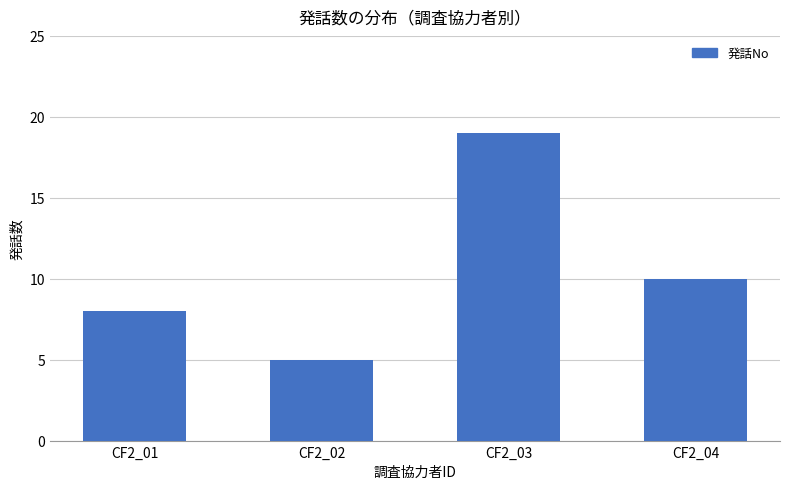

How many data points are less than 10?

2